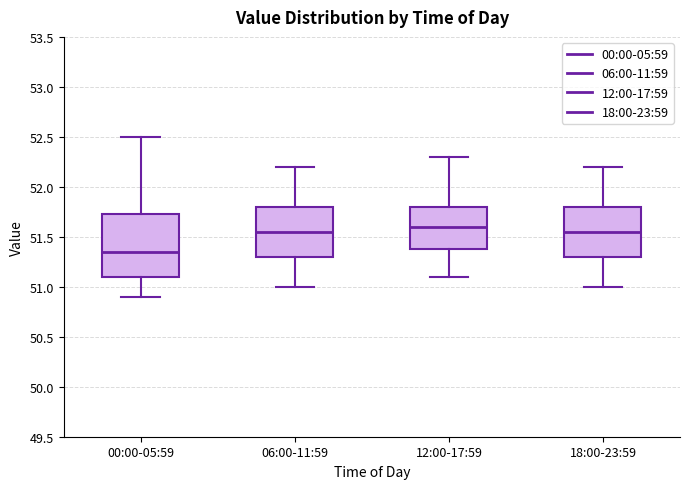

Where is the upper edge of the box for 12:00-17:59 on the y-axis? The values are not printed on the chart, so give them approximately, as read against the axis.

51.80